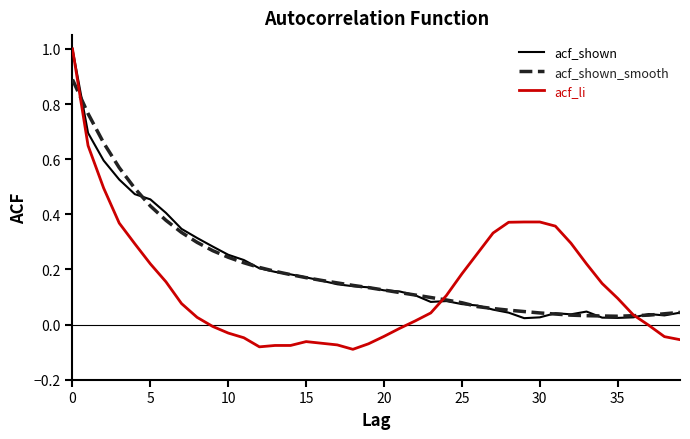

Is this an area chart (filled region under the line)?

No